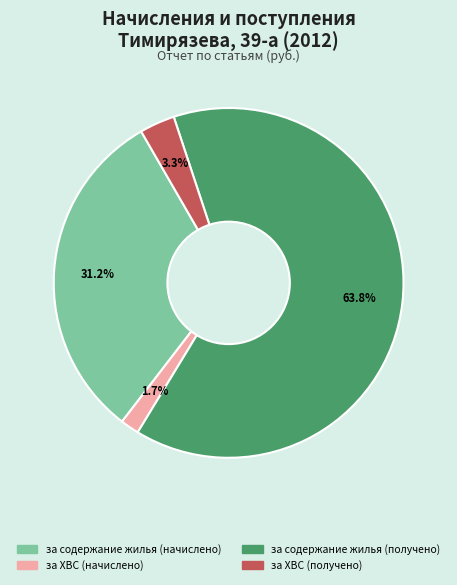

Is there any slice that represents more than half of the pie?

Yes